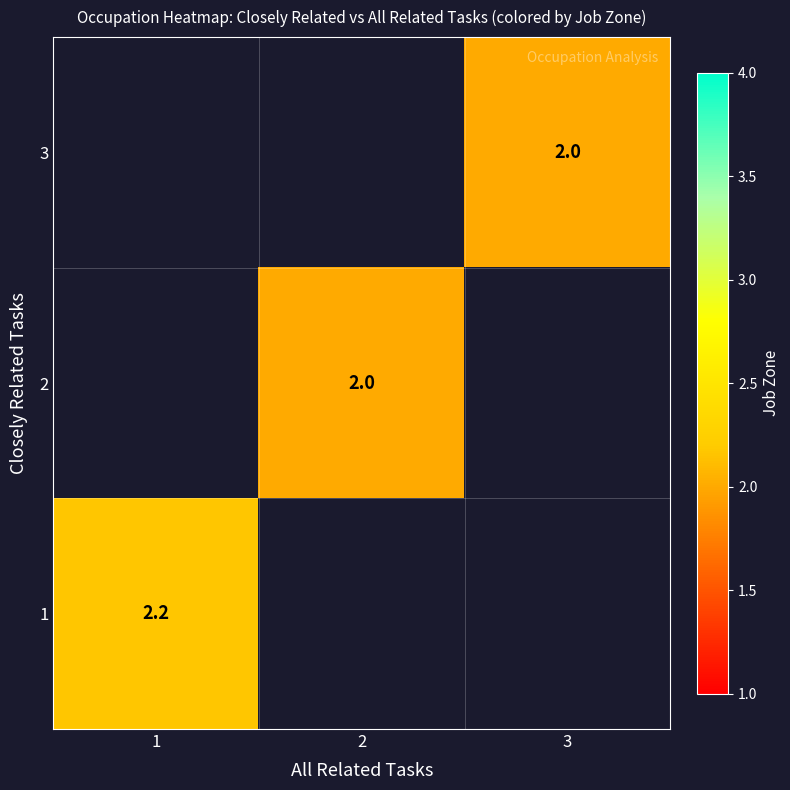

The value of 3 at 3 is 0.6. True or false?

False